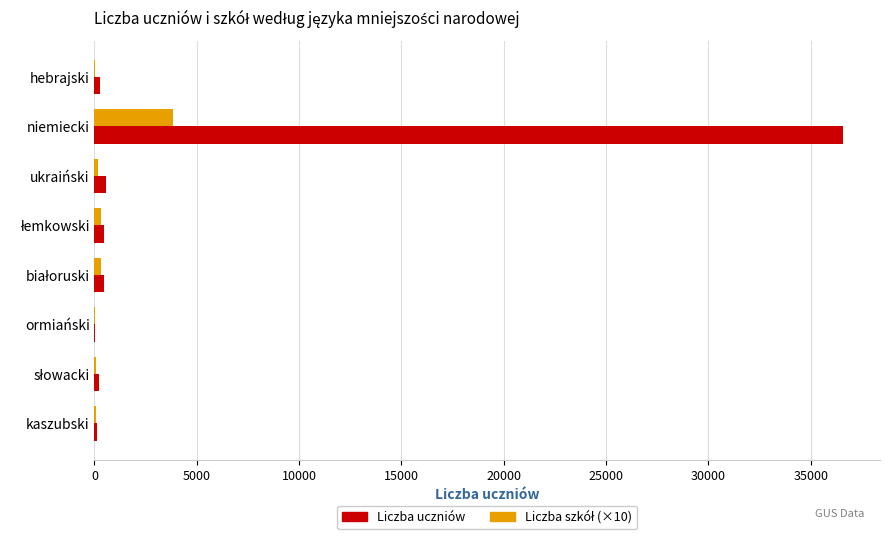

Where is Liczba uczniów nearest to the value 18292?

ukraiński